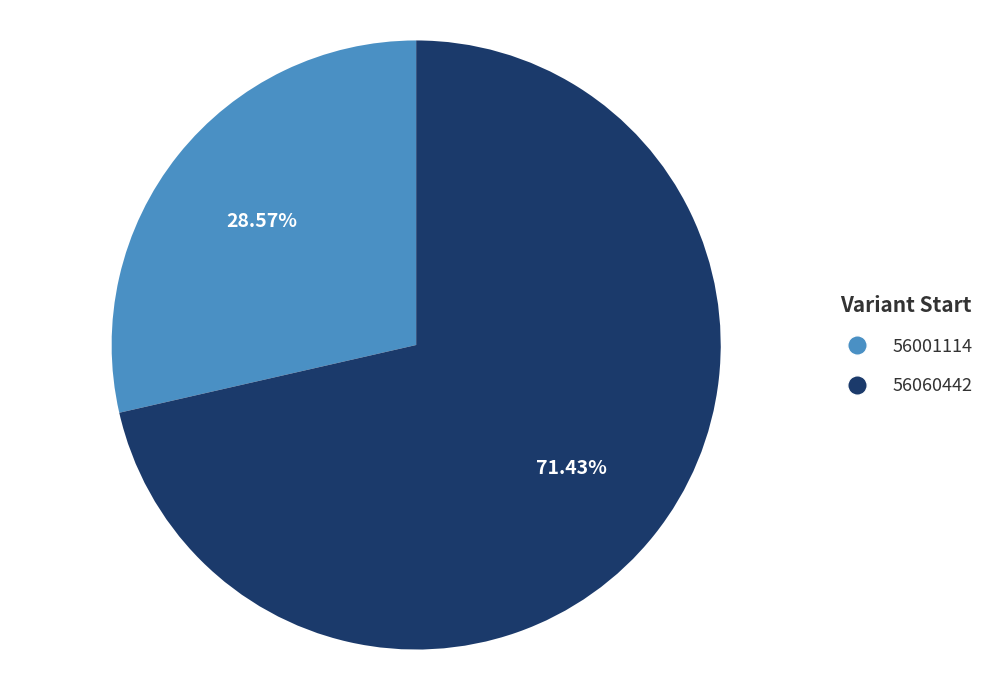

Combined, what portion of the pie is 56001114 and 56060442?

100.0%